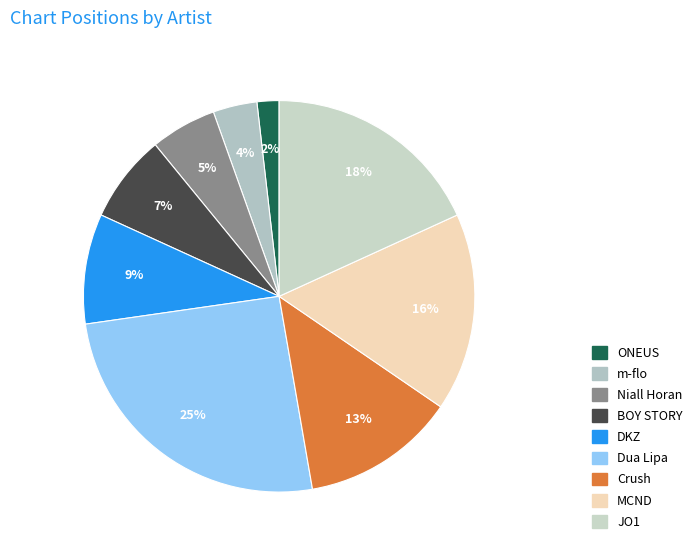

What percentage do Niall Horan and m-flo together represent?

9.1%